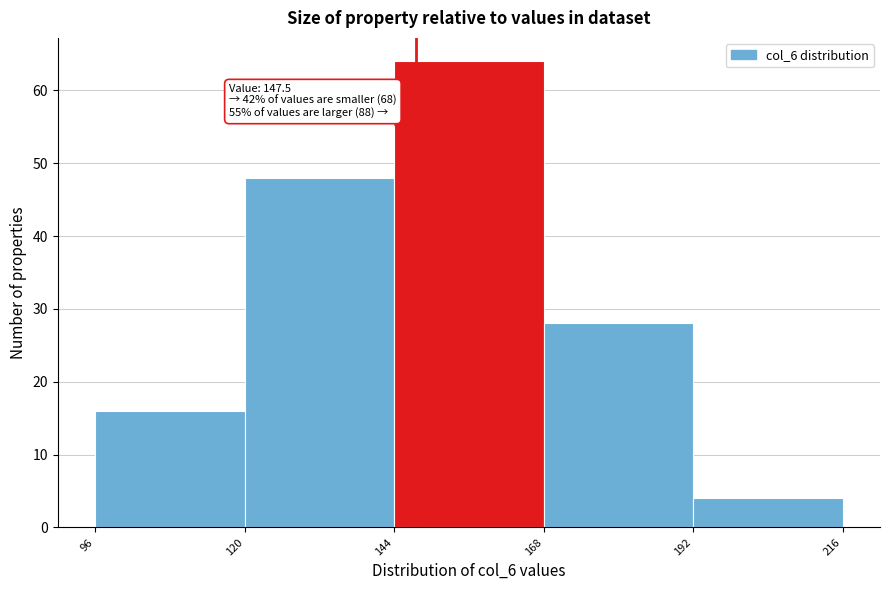

Over which range of the x-axis is the bar tallest?

144 to 168